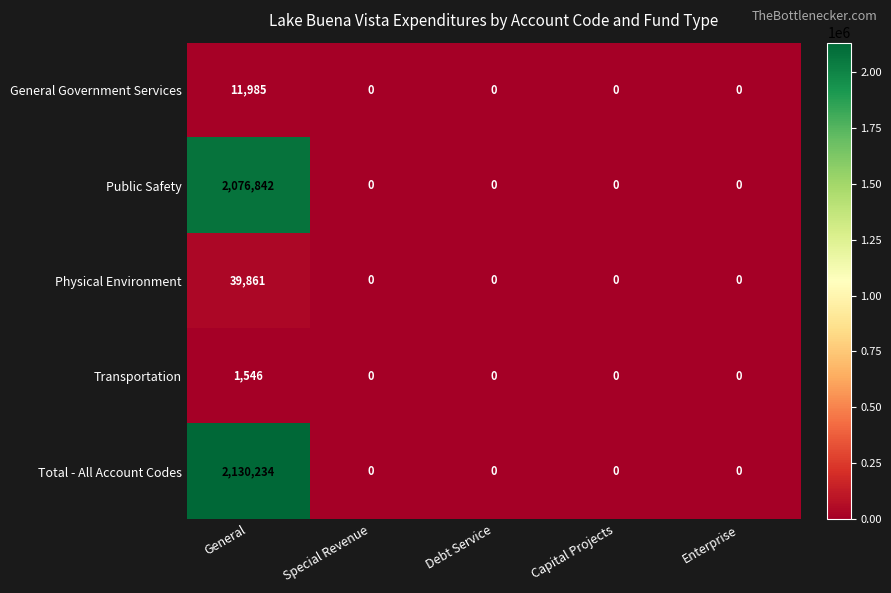

Which series changed the most between General and Capital Projects?

Total - All Account Codes